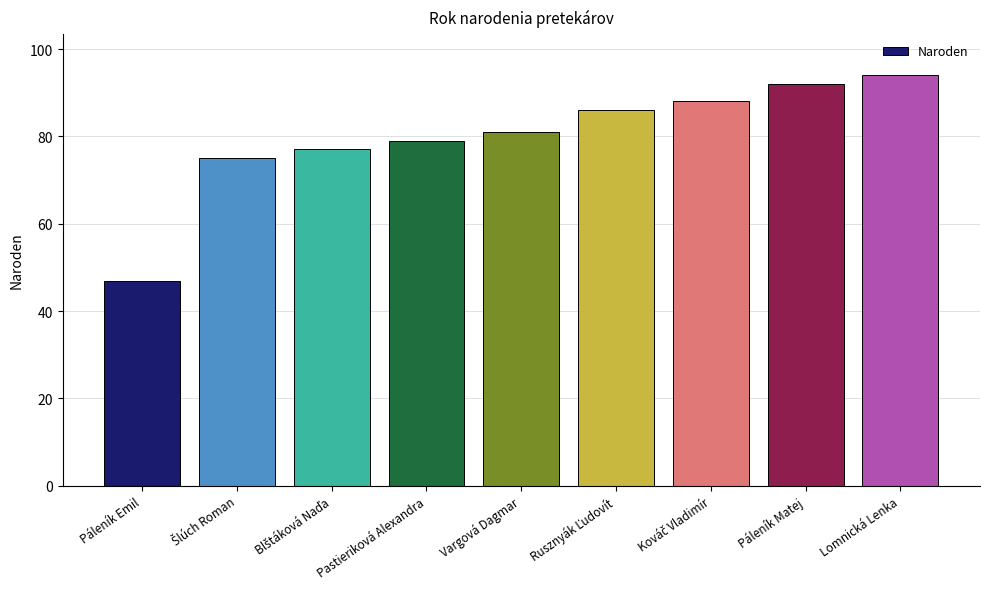

How many data points are less than 81?

4